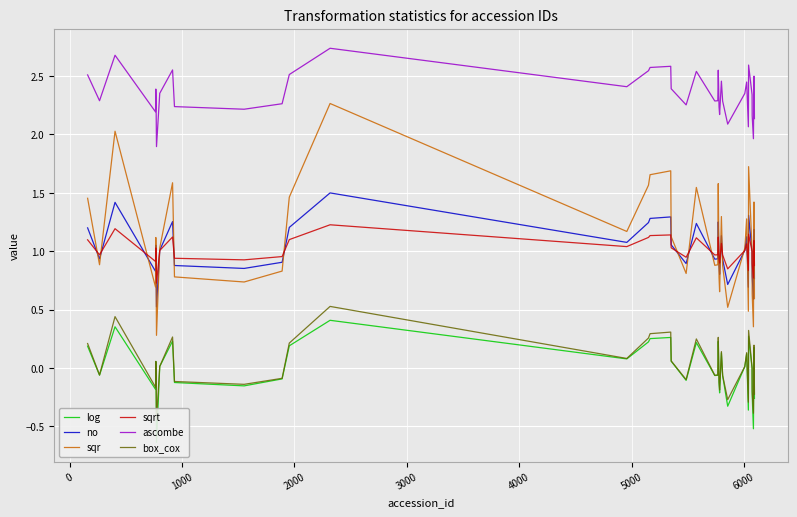

Count the number of data series in this chart.

6